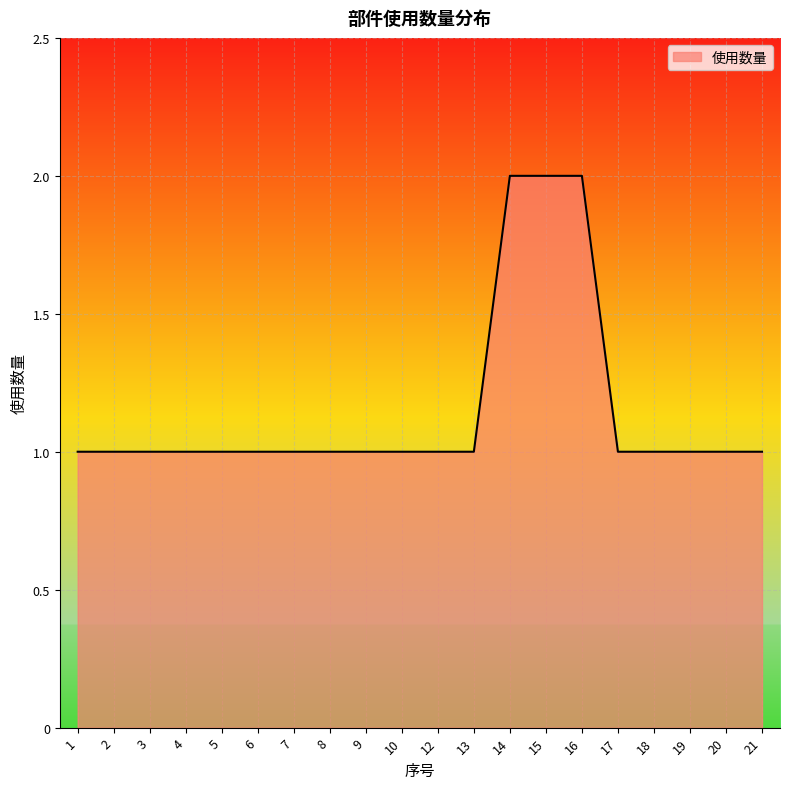

What is the smallest value displayed?

1